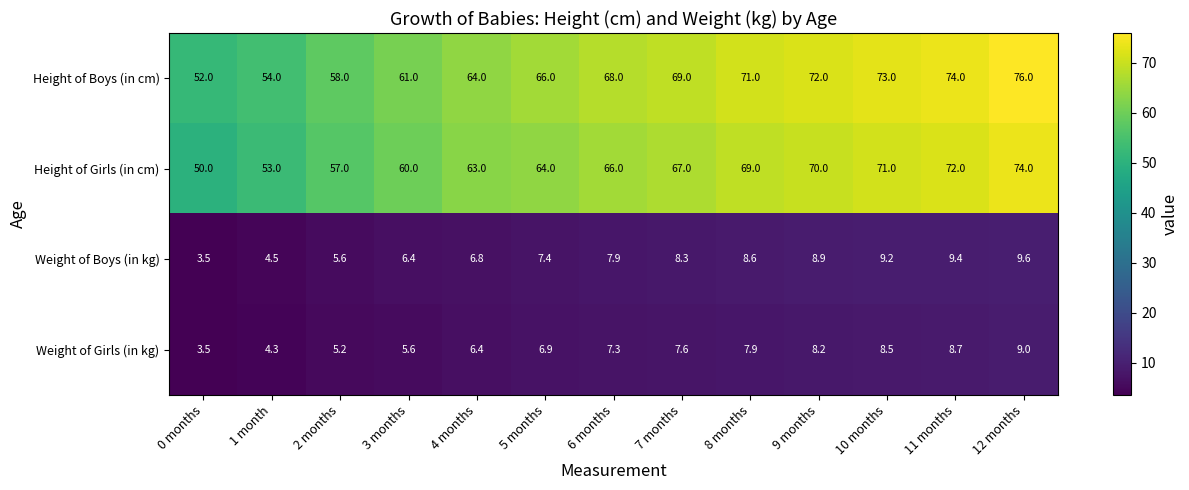

At 4 months, list the series in order from largest to smallest.

Height of Boys (in cm), Height of Girls (in cm), Weight of Boys (in kg), Weight of Girls (in kg)